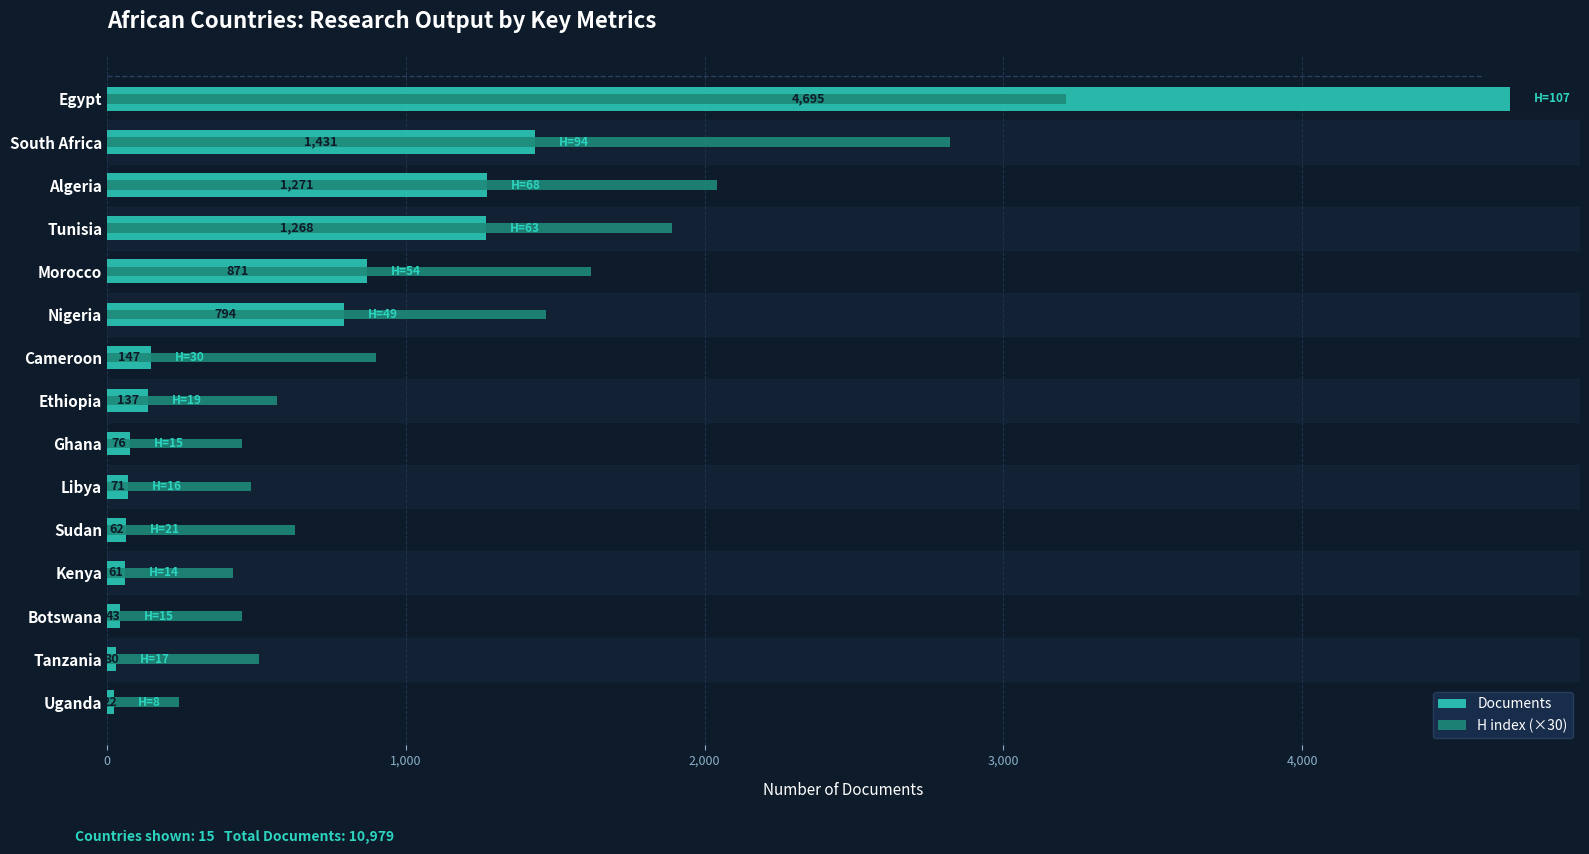

Are the bars horizontal?

Yes